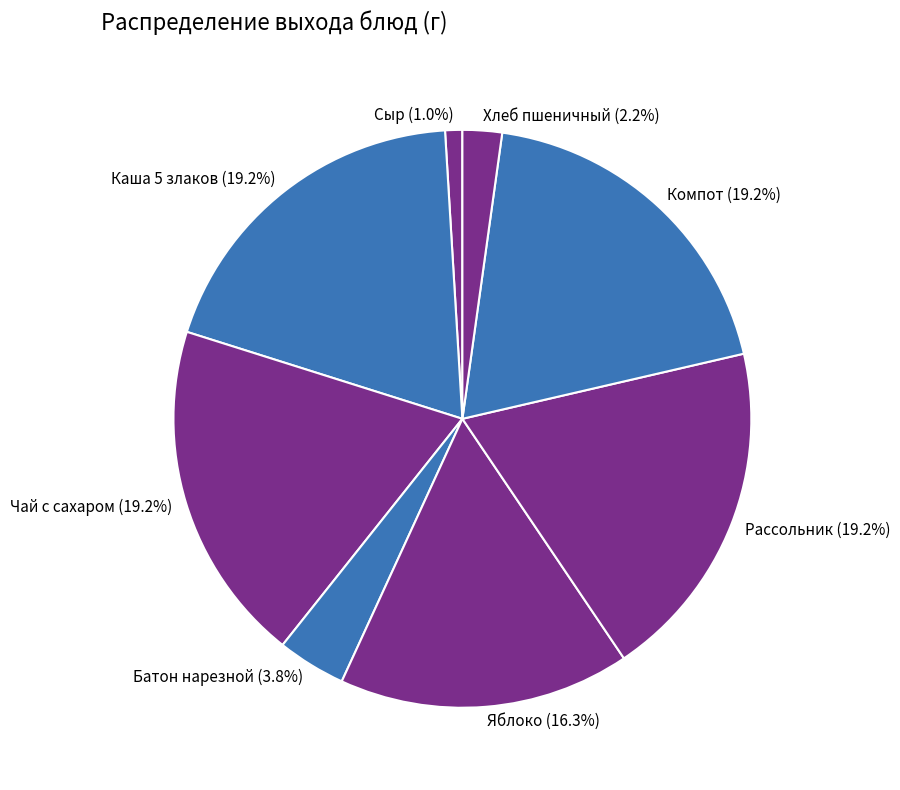

True or false: Яблоко accounts for 25% of the total.

False